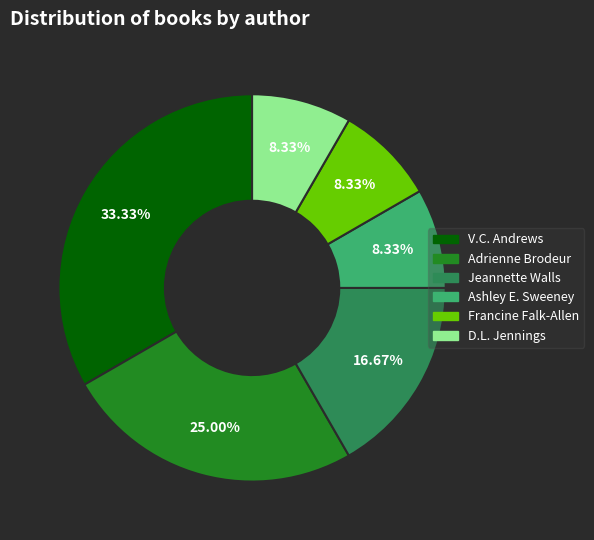

Which slice is the largest?

V.C. Andrews